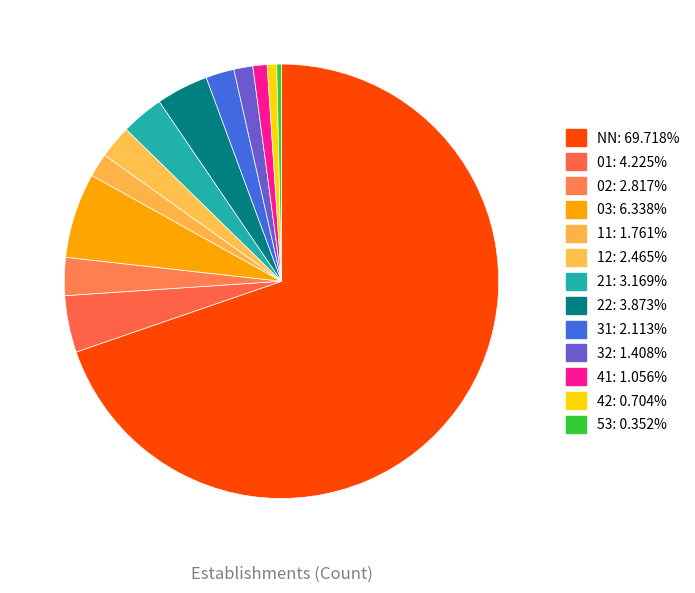

What percentage is NOT represented by 02?

97.2%